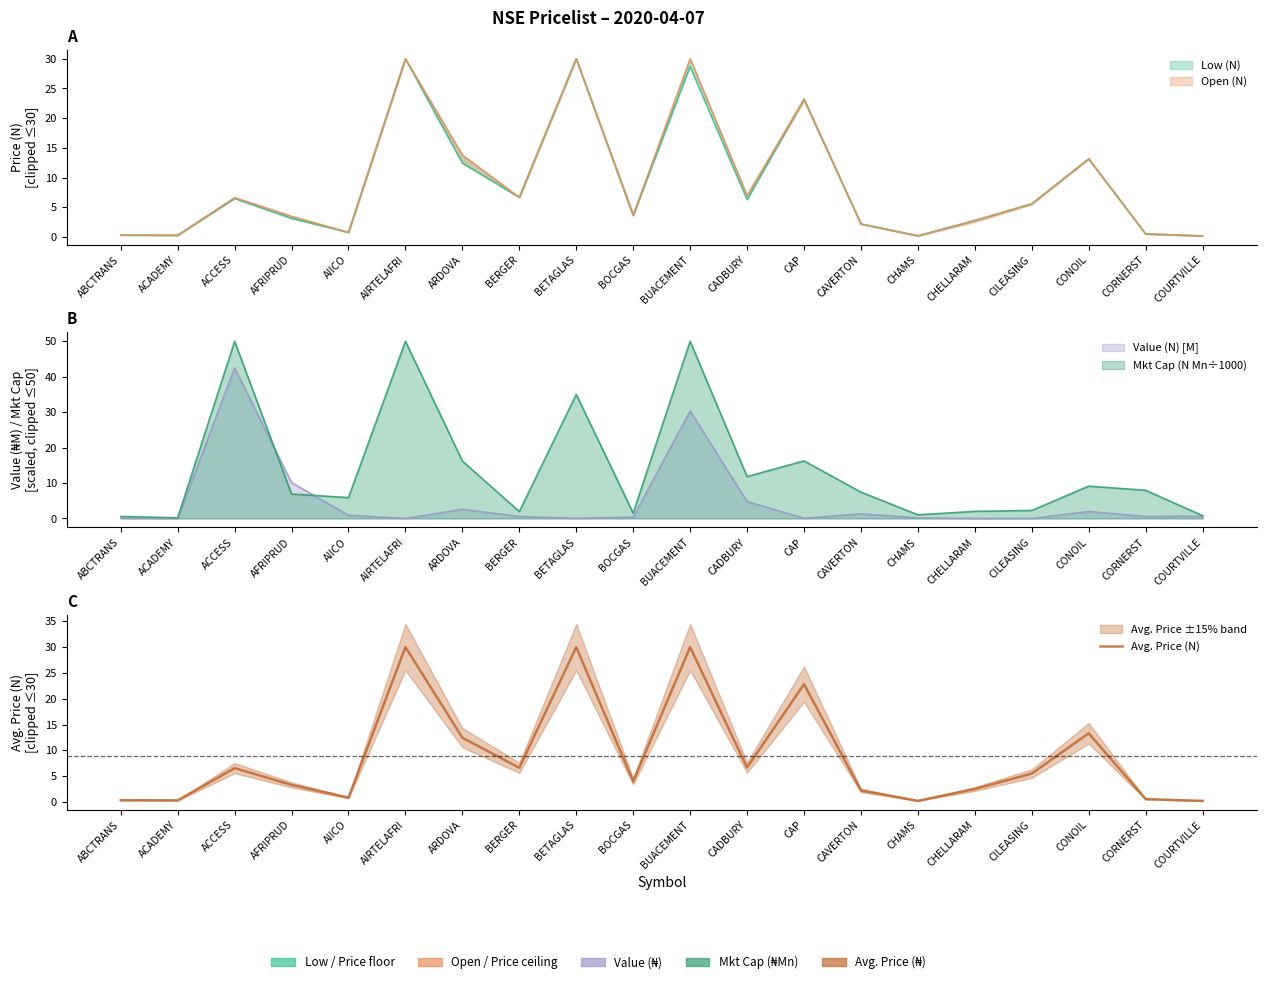

True or false: there are more than 0 points higher than both neighbors.

True